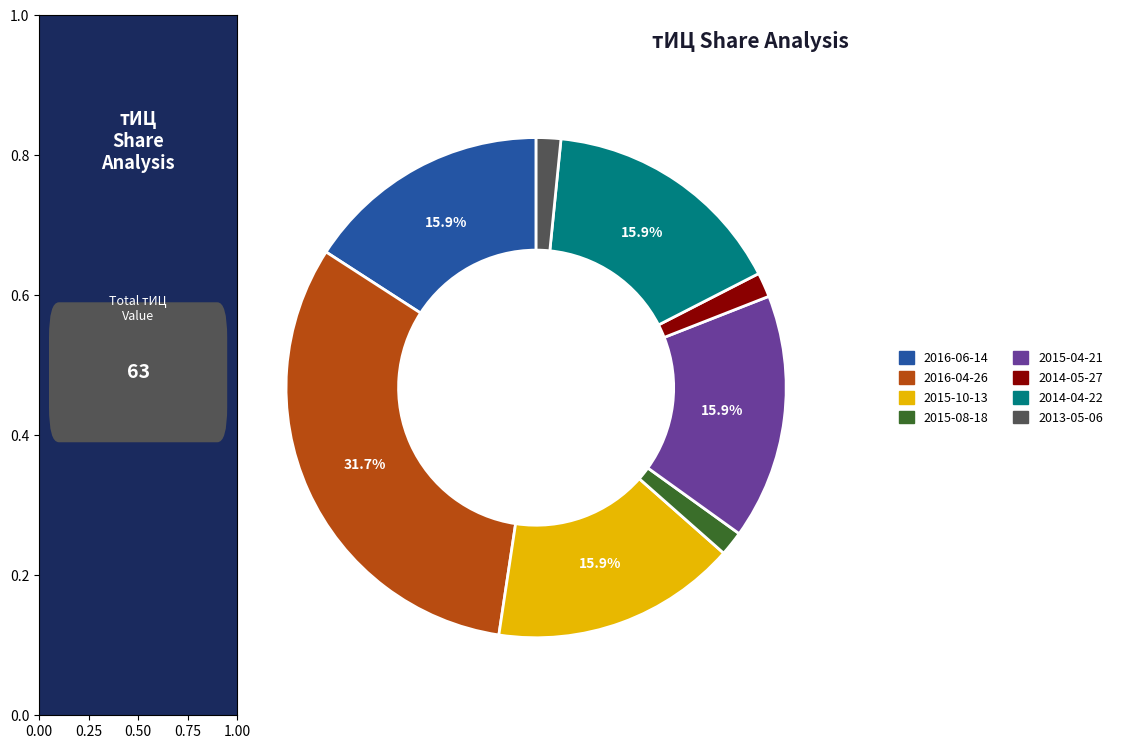

Does any single category account for the majority?

No